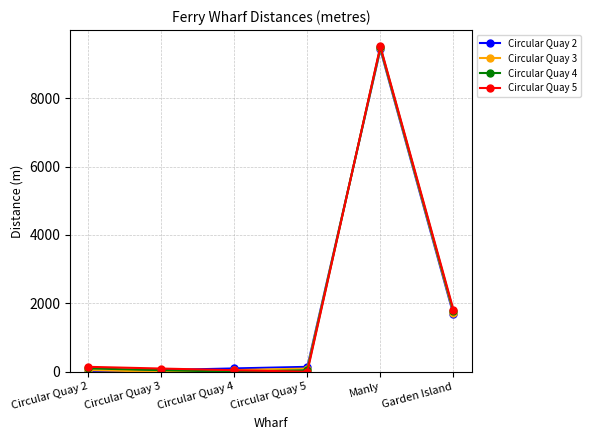

Is it true that Circular Quay 3 equals 16489.9 at Manly?

False